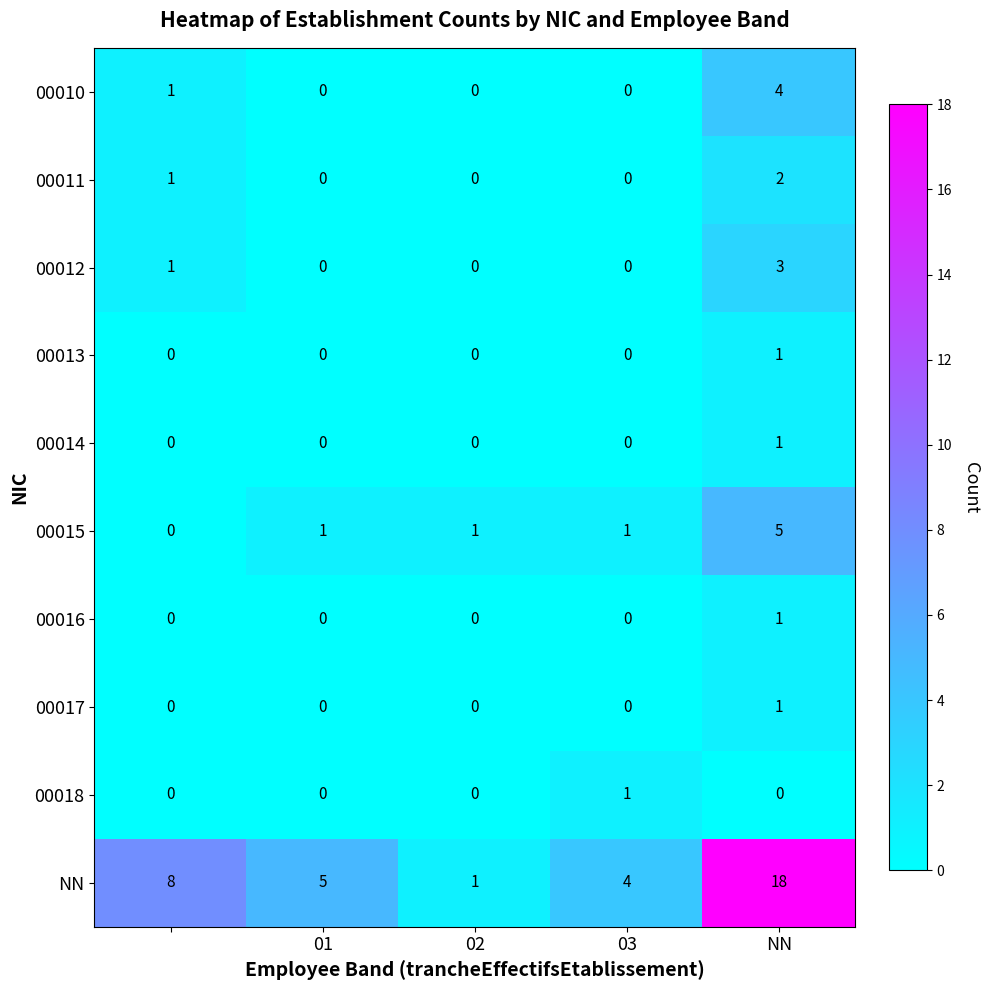

At how many categories does at least one series exceed 2?

4